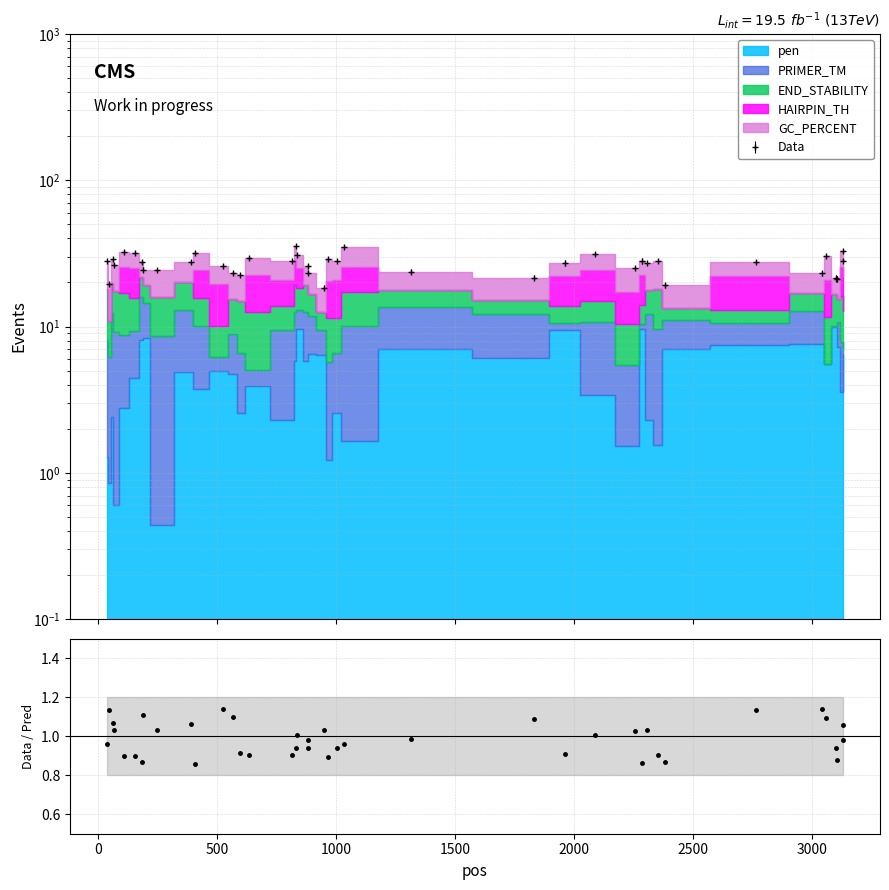

What is the maximum value shown in the chart?

1.1